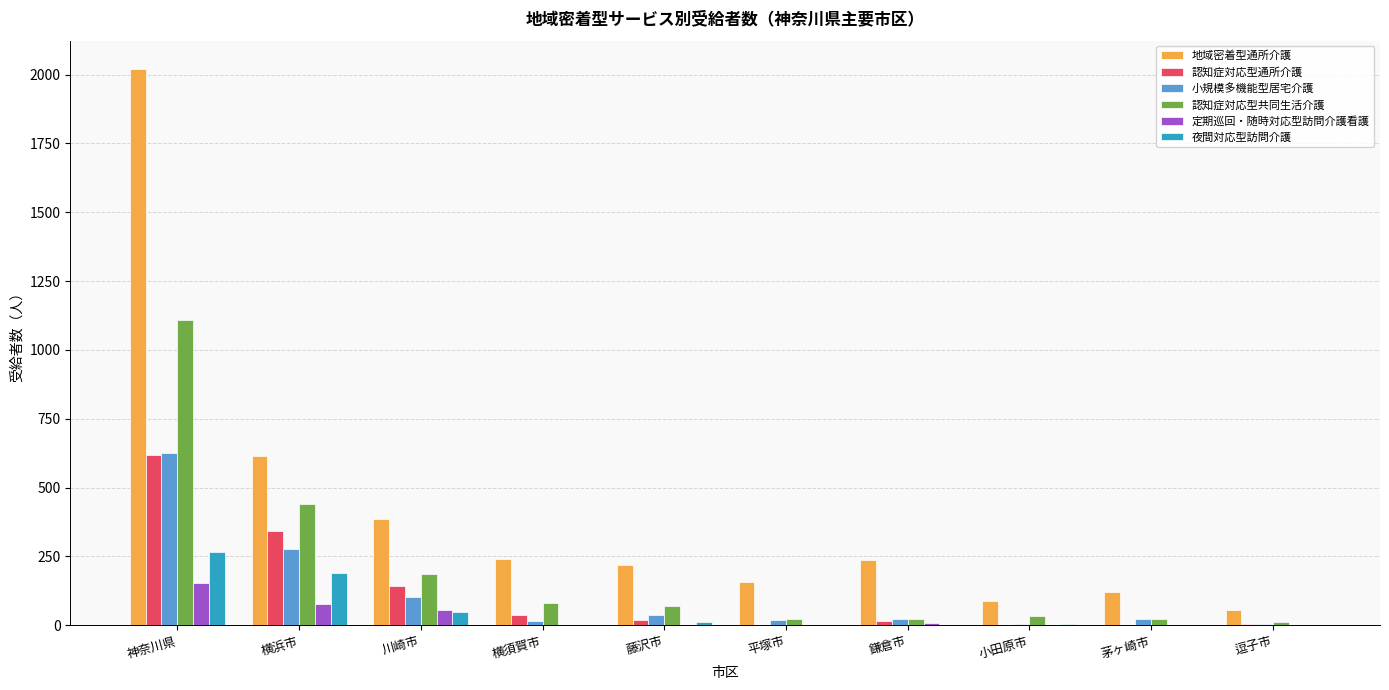

Where does the 認知症対応型共同生活介護 series first go above 70?

神奈川県